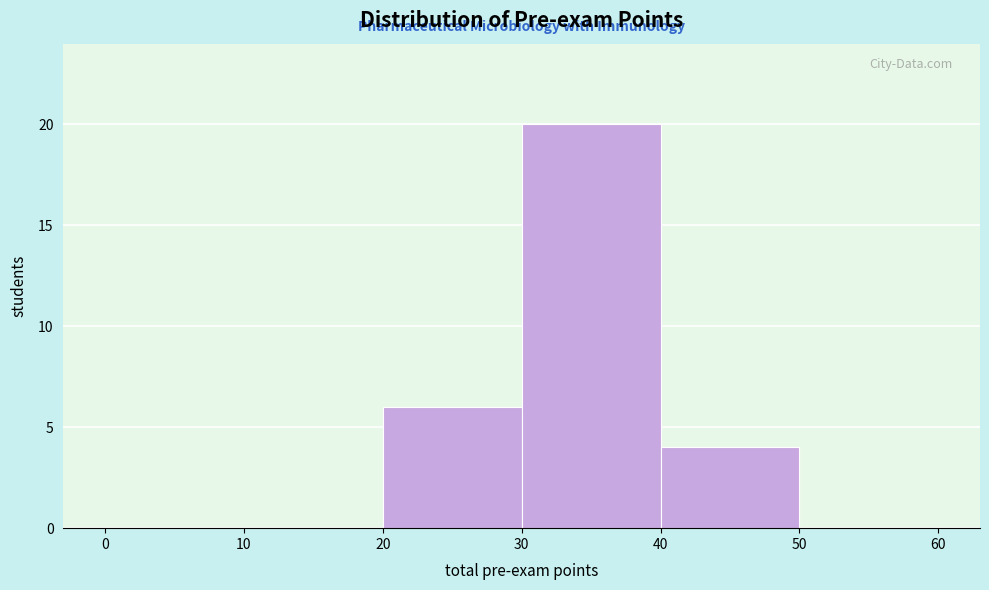

Over which range of the x-axis is the bar tallest?

30 to 40